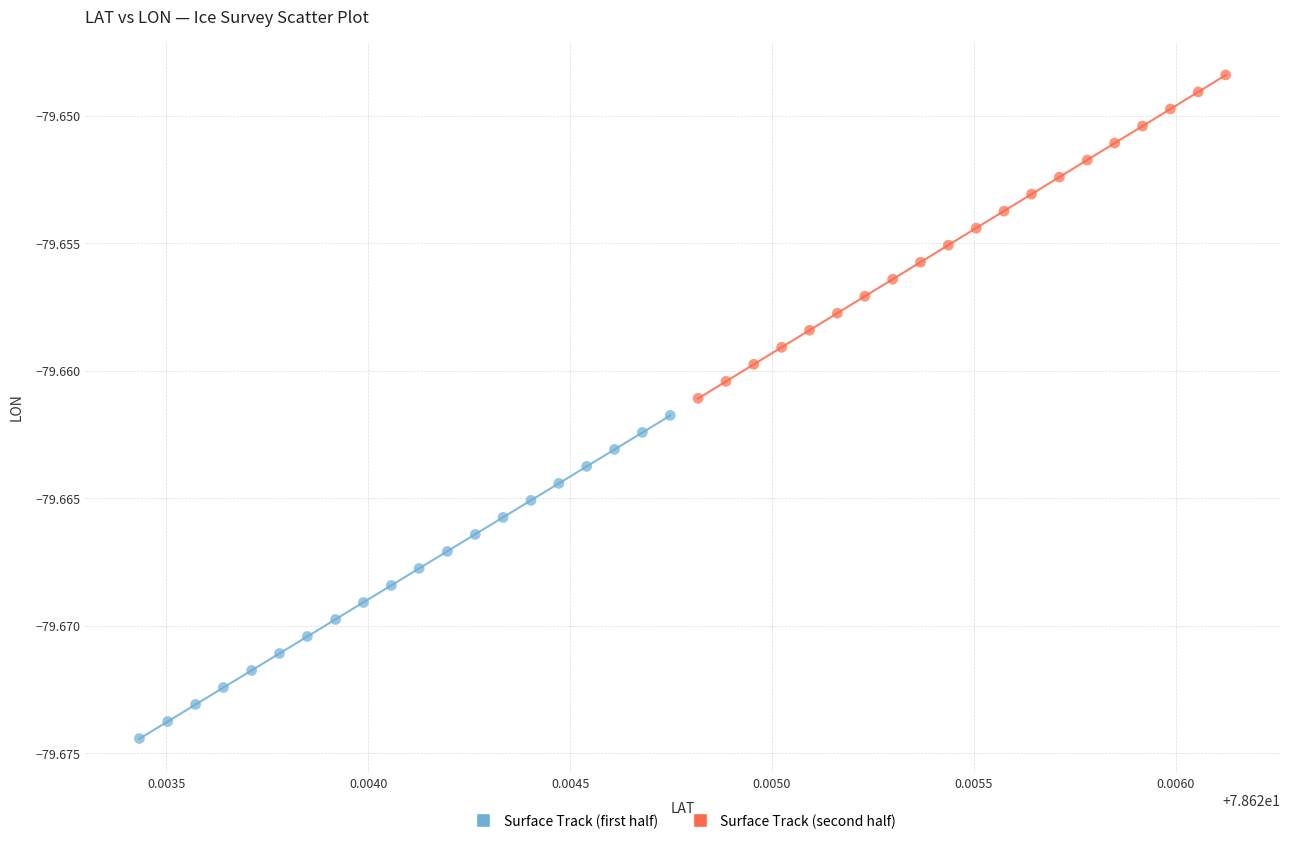

Which series has the widest spread of Y values?

Surface Track (second half)